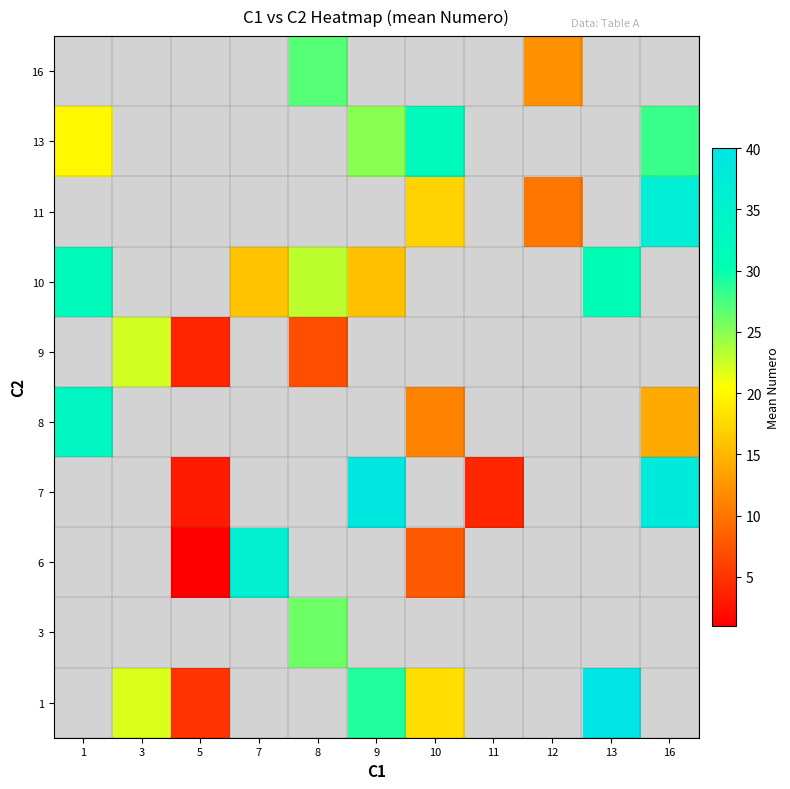

What is the lowest value of the 10 series?

15.7